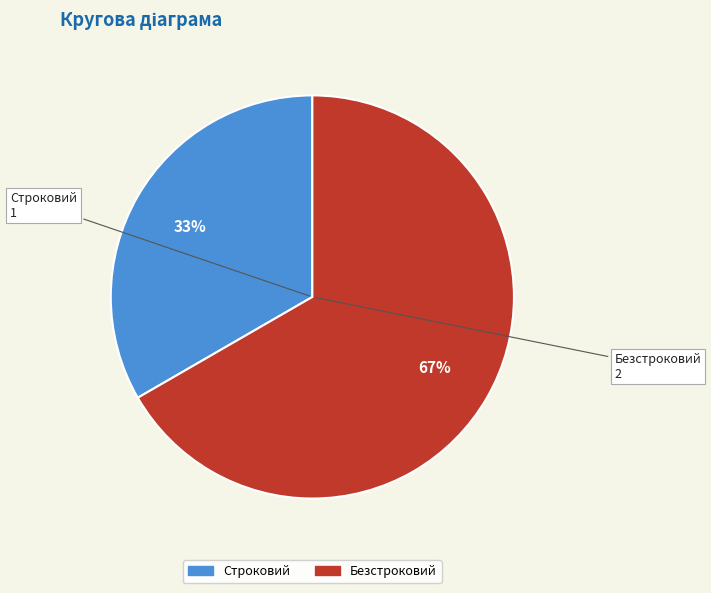

Approximately how many times larger is the value at Строковий compared to Безстроковий?

0.5